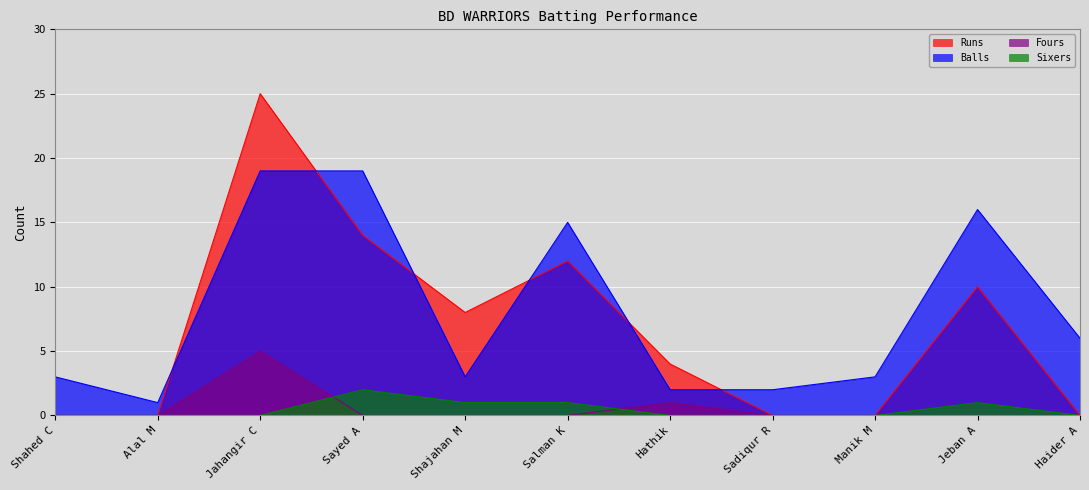

How many data points in Runs are less than 4?

5